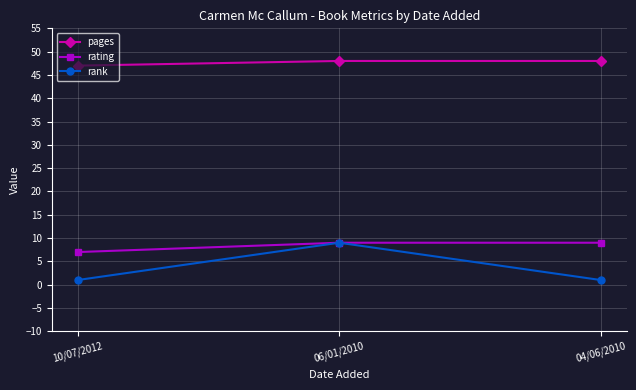

Which series has the widest spread of values?

rank